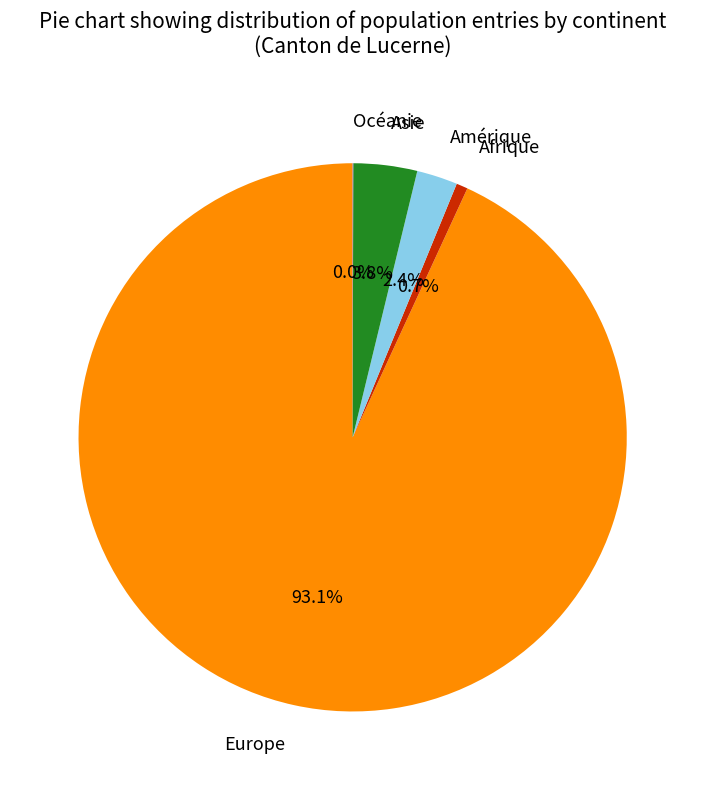

Is there any slice that represents more than half of the pie?

Yes